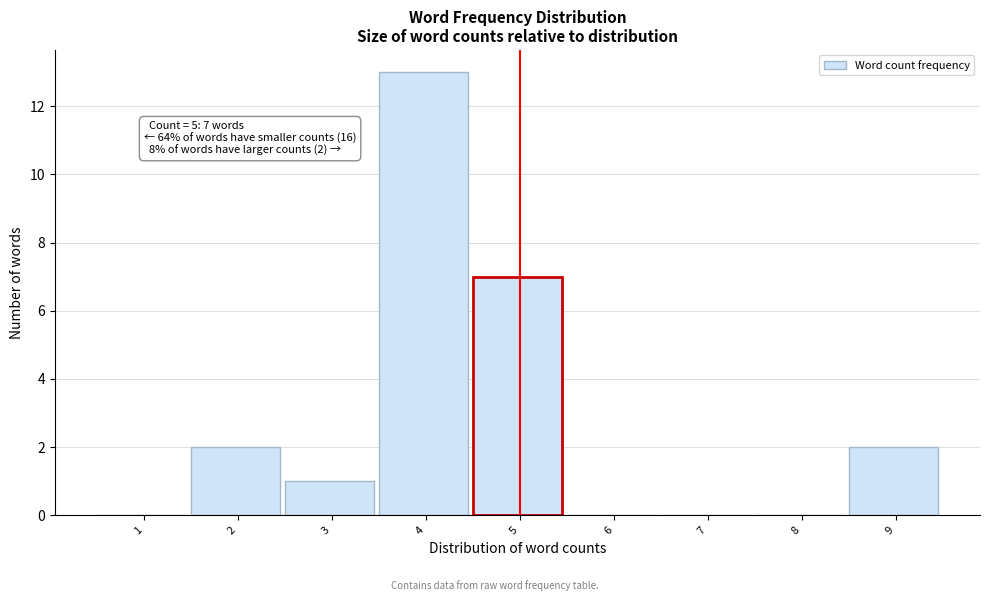

Reading left to right, transcribe all the data shown in this chart.

1=0	2=2	3=1	4=13	5=7	6=0	7=0	8=0	9=2